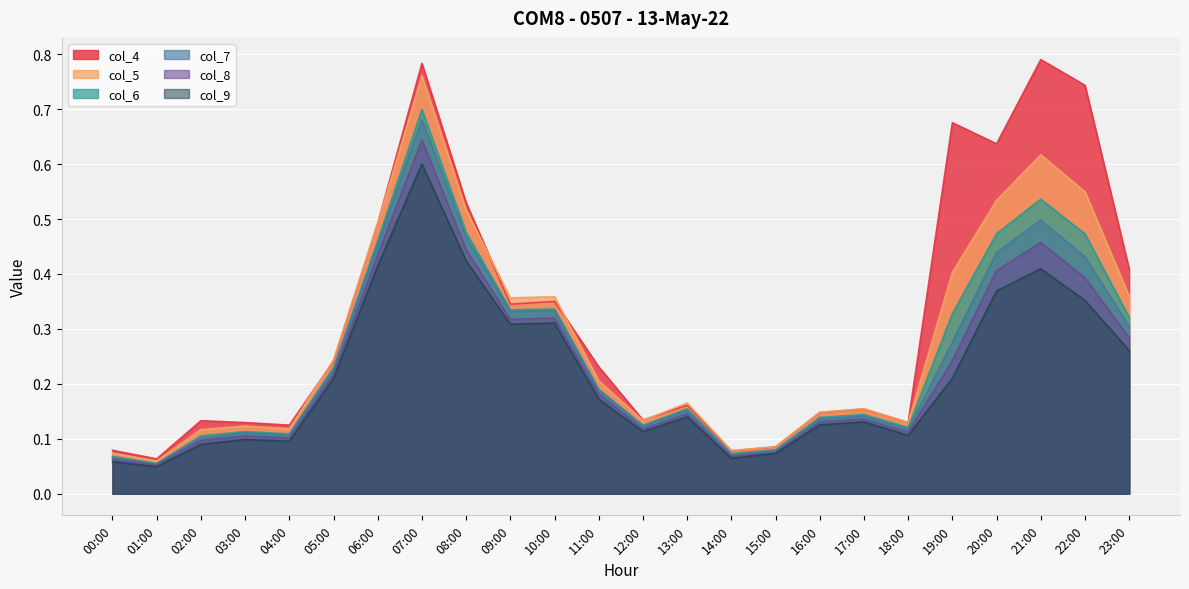

Where is col_6 nearest to the value 0?

01:00